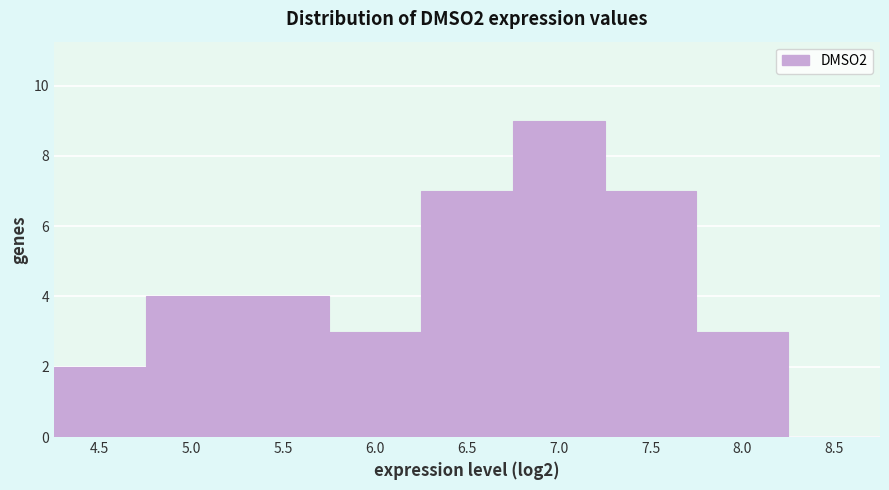

Reading right to left, transcribe all the data shown in this chart.

8.5=0	8.0=3	7.5=7	7.0=9	6.5=7	6.0=3	5.5=4	5.0=4	4.5=2